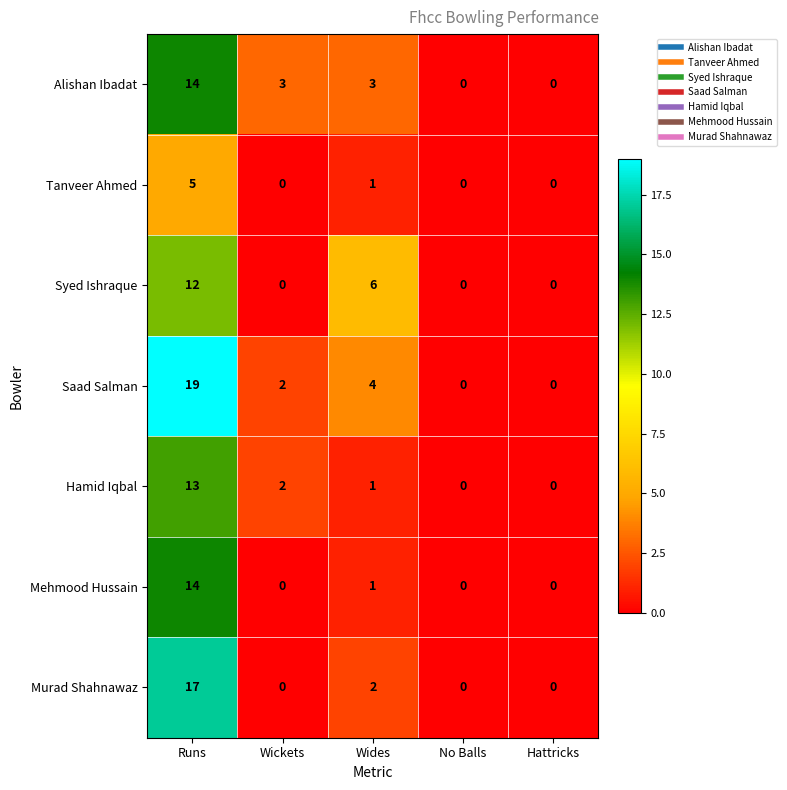

What is the spread (max minus min) of values at Runs?

14